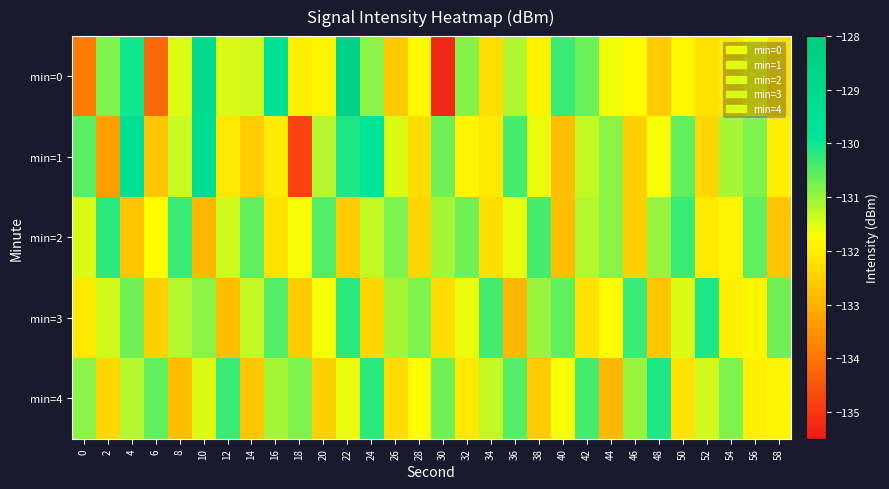

At which category is the sum across all series the highest?

22